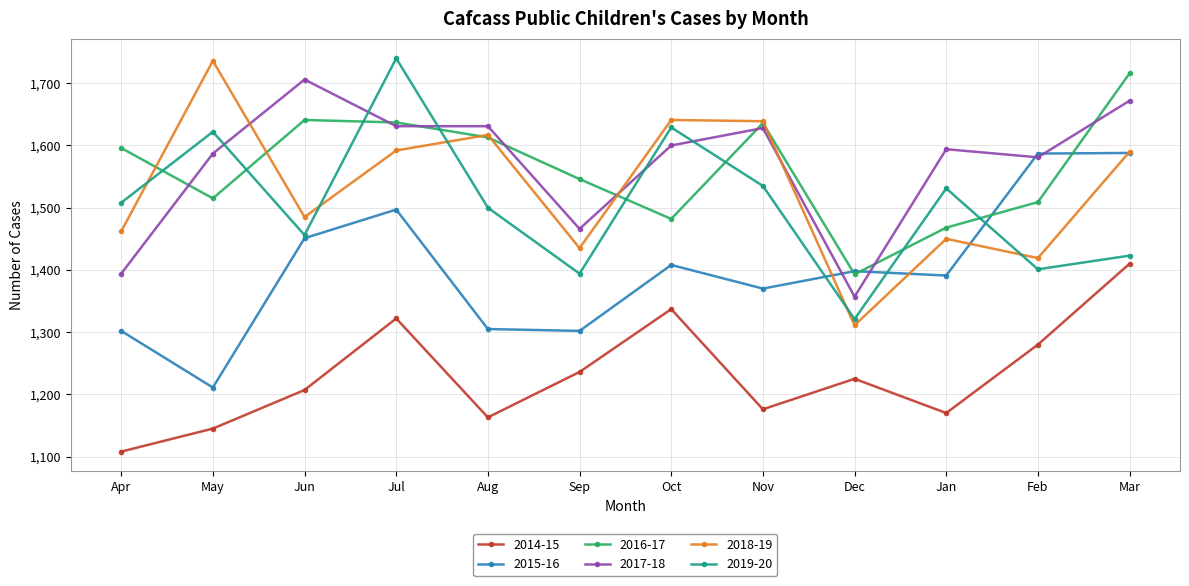

What is the difference between the 2014-15 values at Aug and Jul?

159